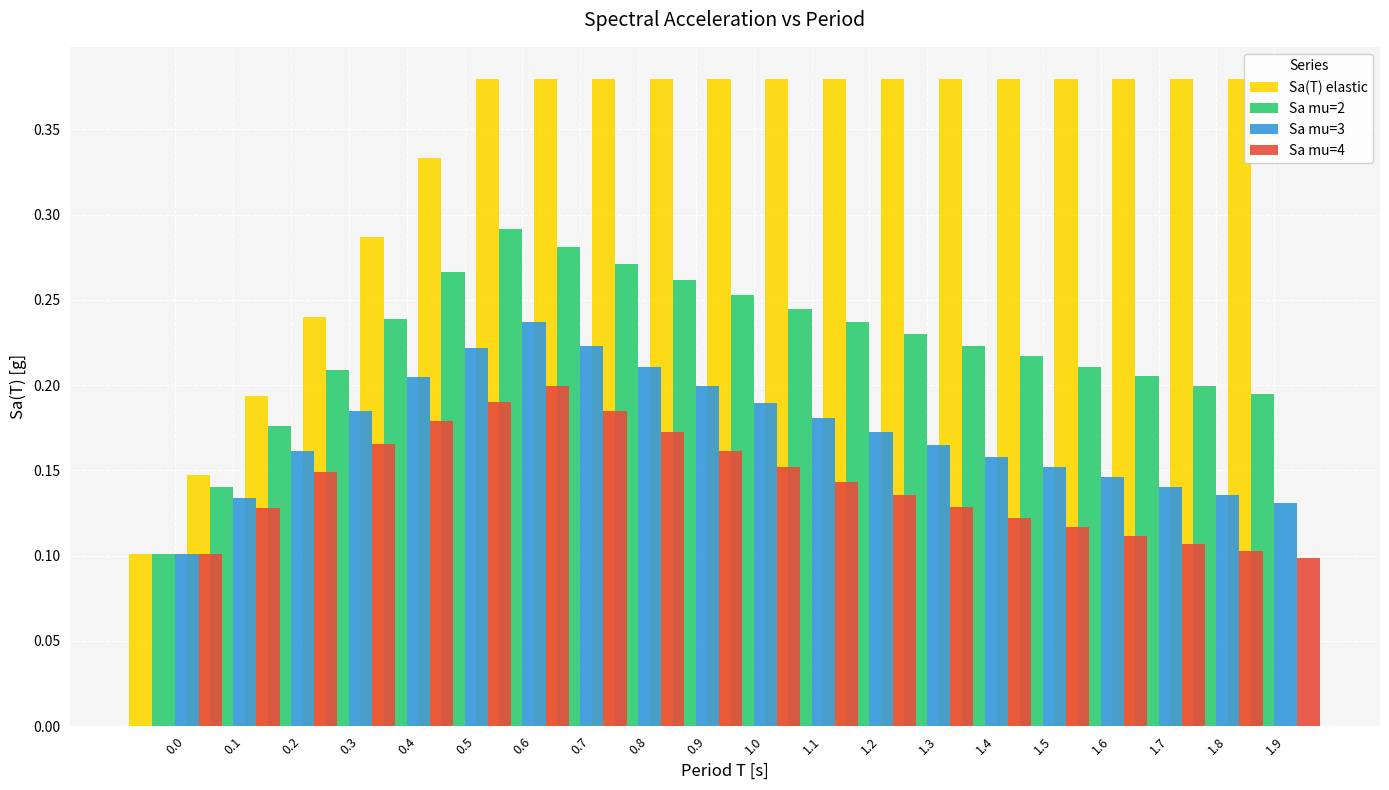

Count the Sa mu=4 values in the range 0 to 1.

20